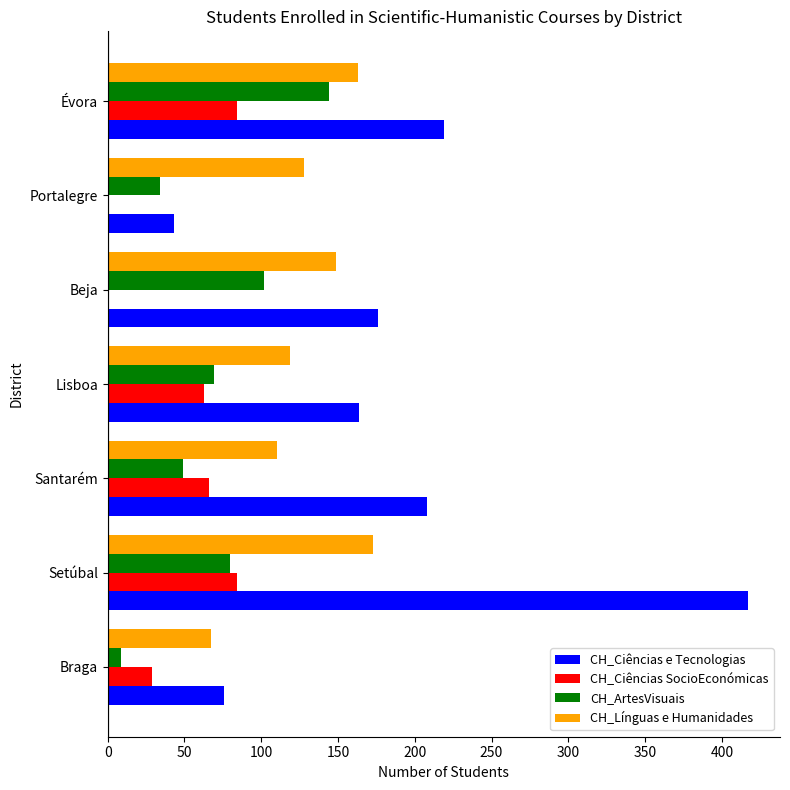

True or false: CH_Ciências SocioEconómicas has a value of 142 at Setúbal.

False